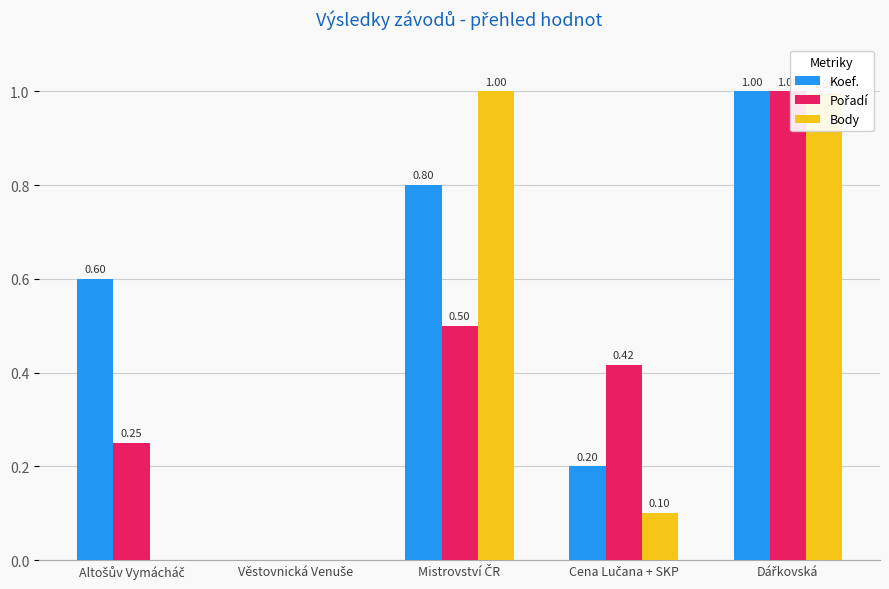

What is the difference between the highest and lowest values at Altošův Vymácháč?

0.6